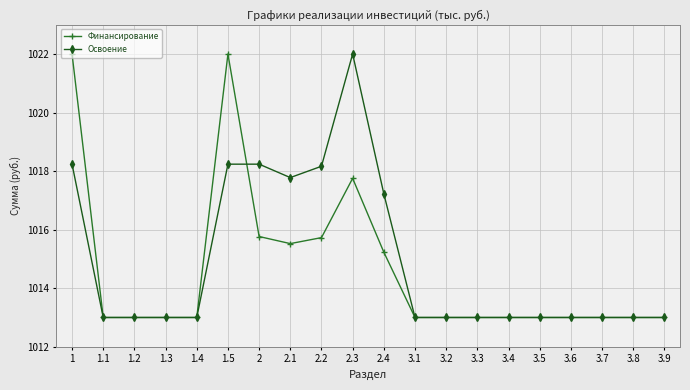

Rank the series at 2.3 from highest to lowest value.

Освоение, Финансирование